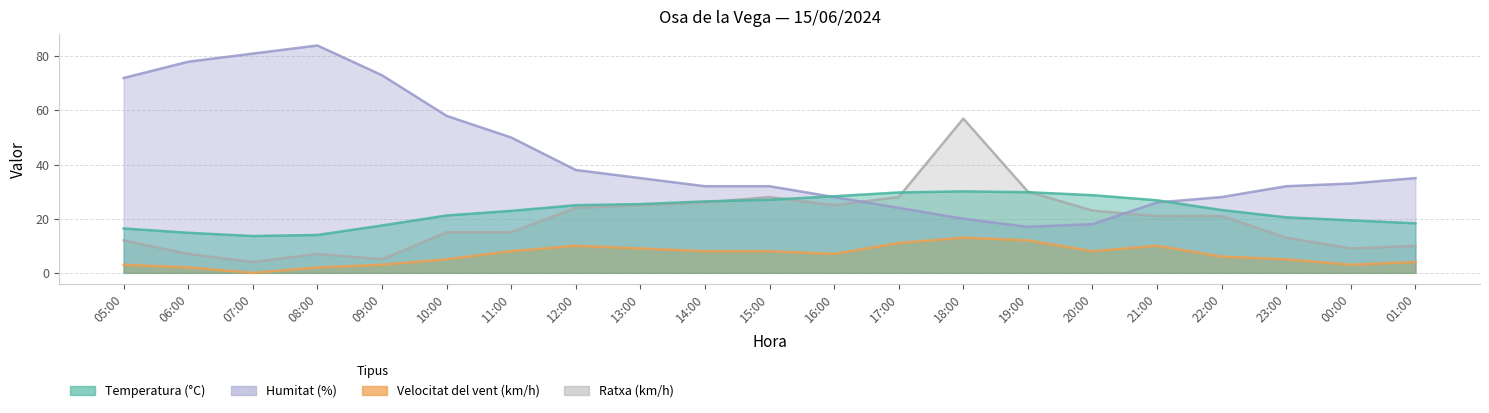

What are all the series names shown in the legend?

Temperatura (°C), Humitat (%), Velocitat del vent (km/h), Ratxa (km/h)